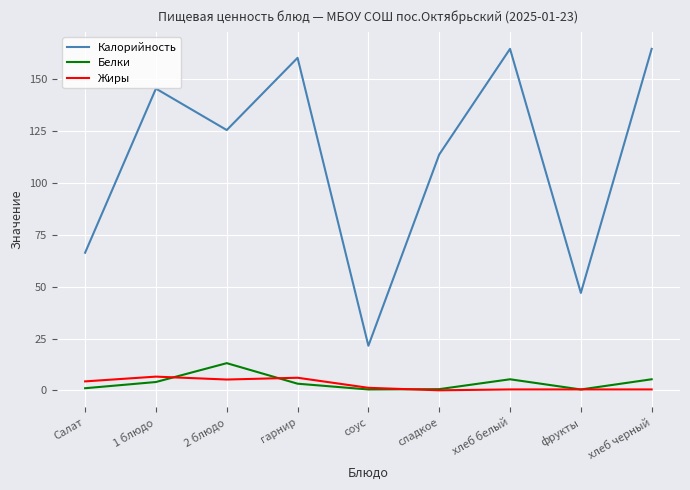

At which category does Калорийность reach its first local peak?

1 блюдо